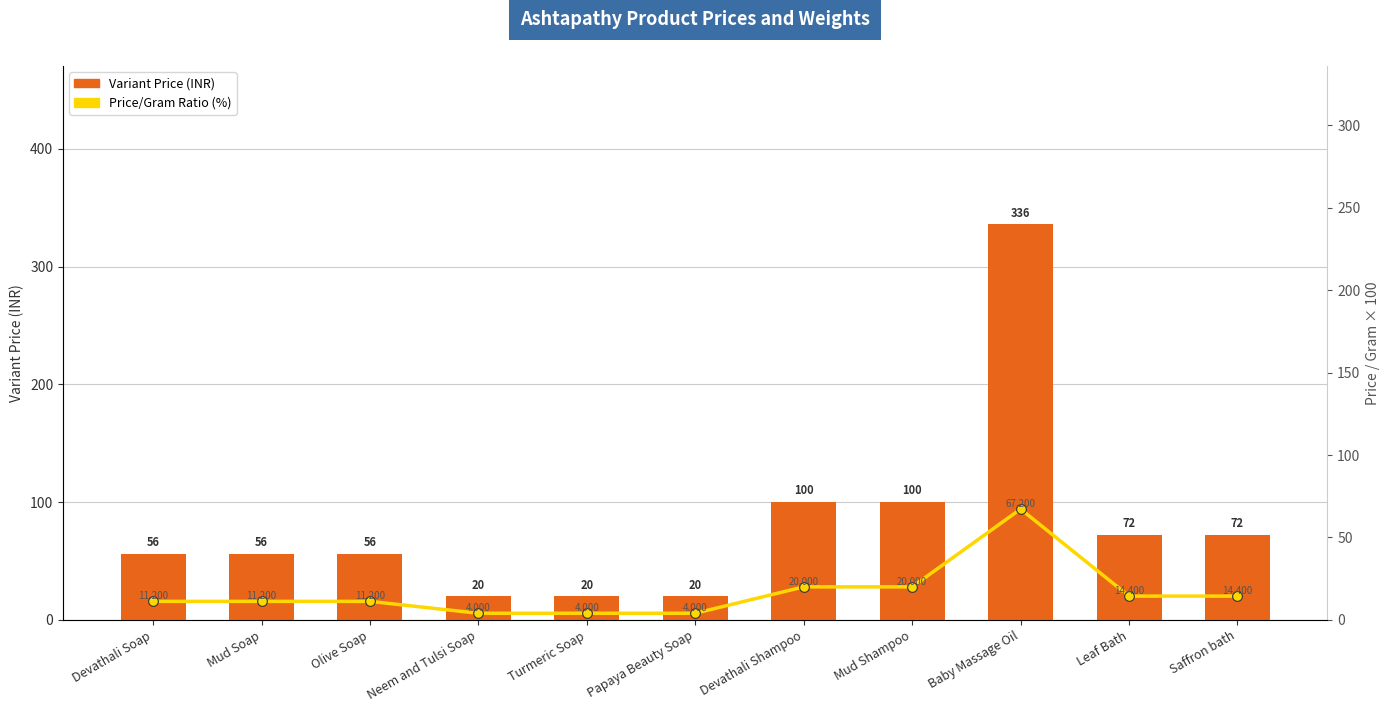

Rank the series by their maximum value, from lowest to highest.

Price/Gram Ratio (%), Variant Price (INR)